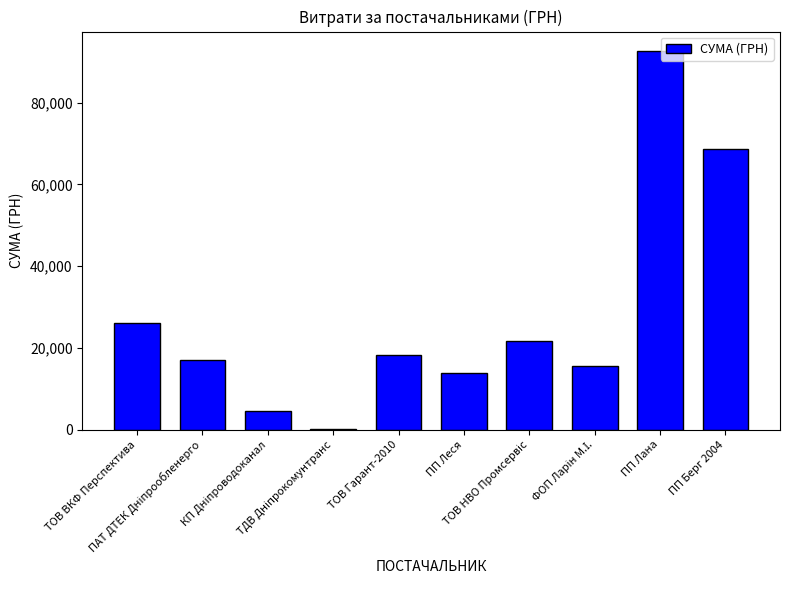

What is the maximum value shown in the chart?

92778.0